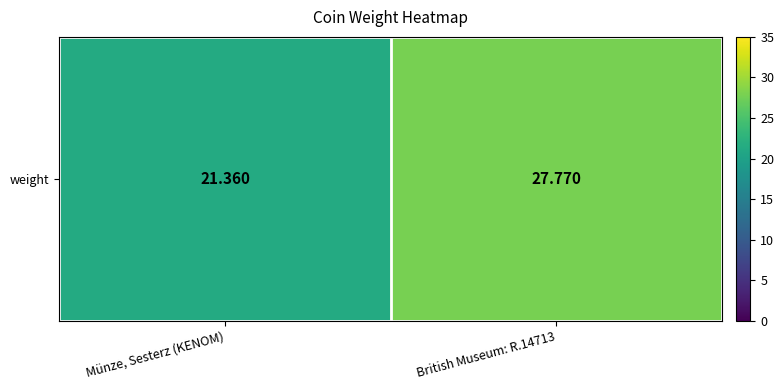

List the labels in order of value, largest first.

British Museum: R.14713, Münze, Sesterz (KENOM)